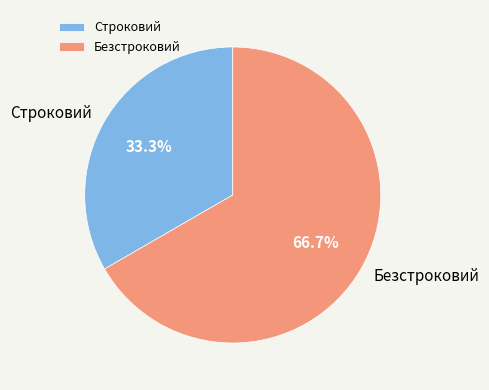

True or false: Безстроковий accounts for 73% of the total.

False